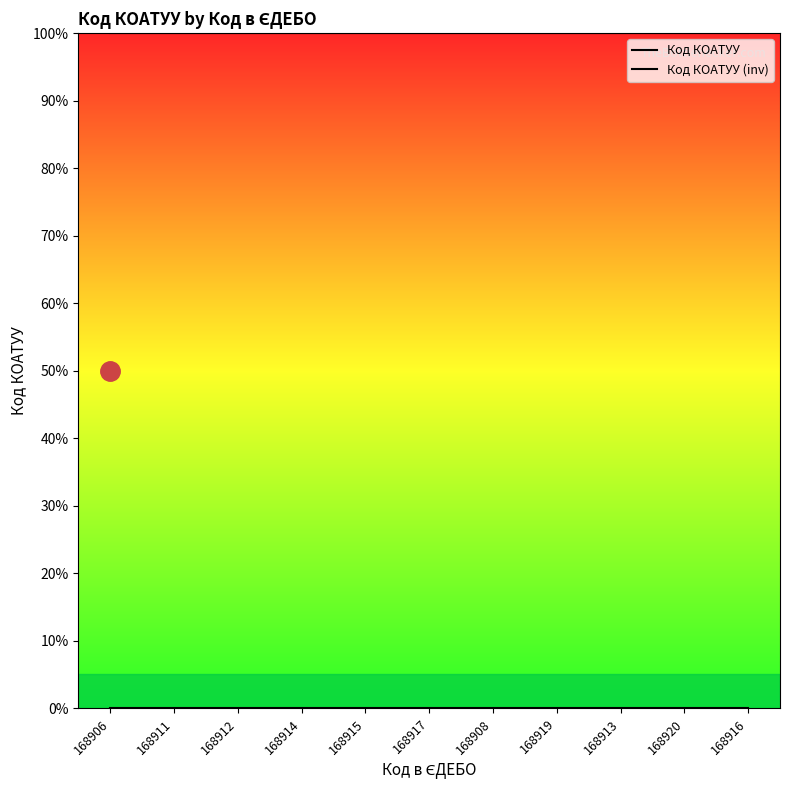

Rank the series by their maximum value, from lowest to highest.

Код КОАТУУ, Код КОАТУУ (inv)